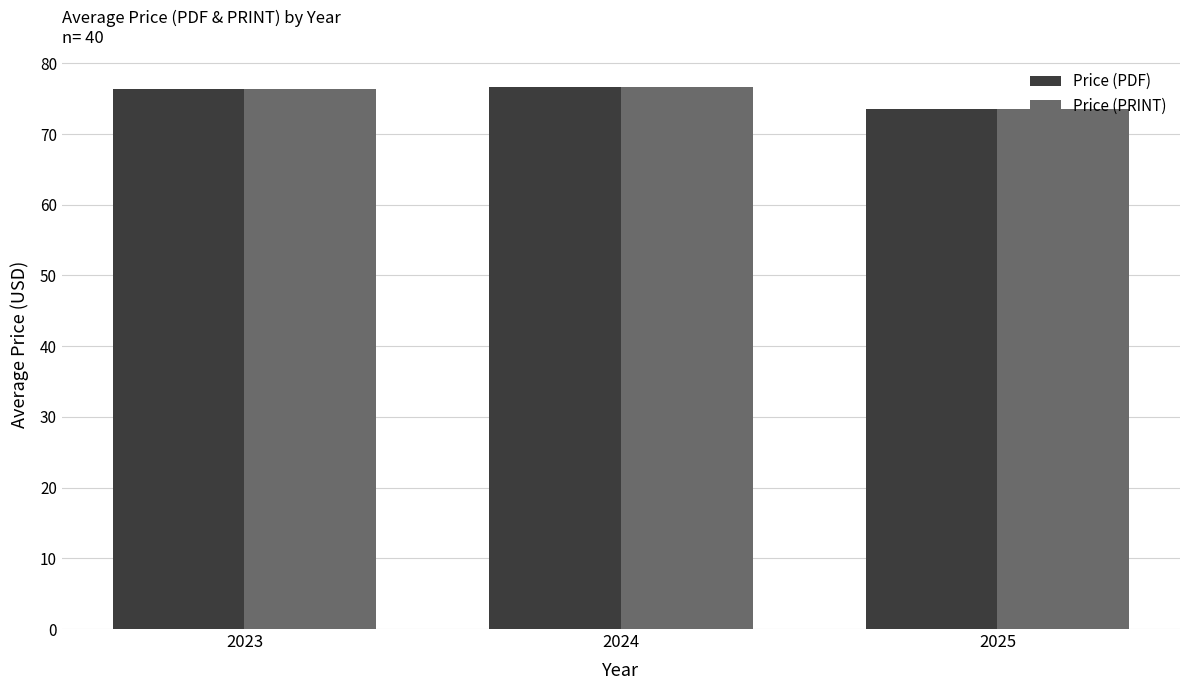

True or false: Price (PRINT) has a value of 18.2 at 2024.

False